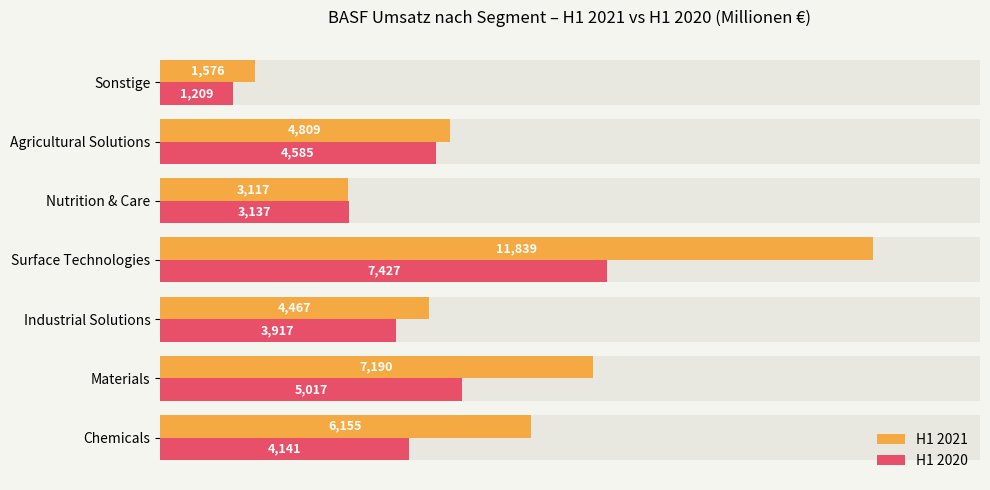

The value of H1 2020 at Agricultural Solutions is 1241. True or false?

False